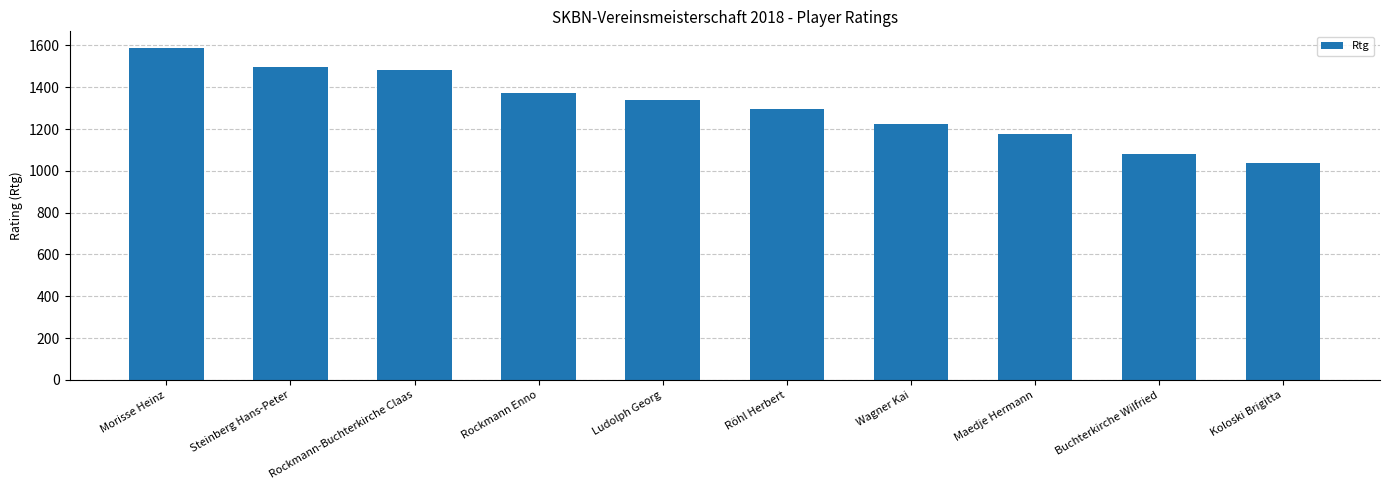

What is the smallest value displayed?

1038